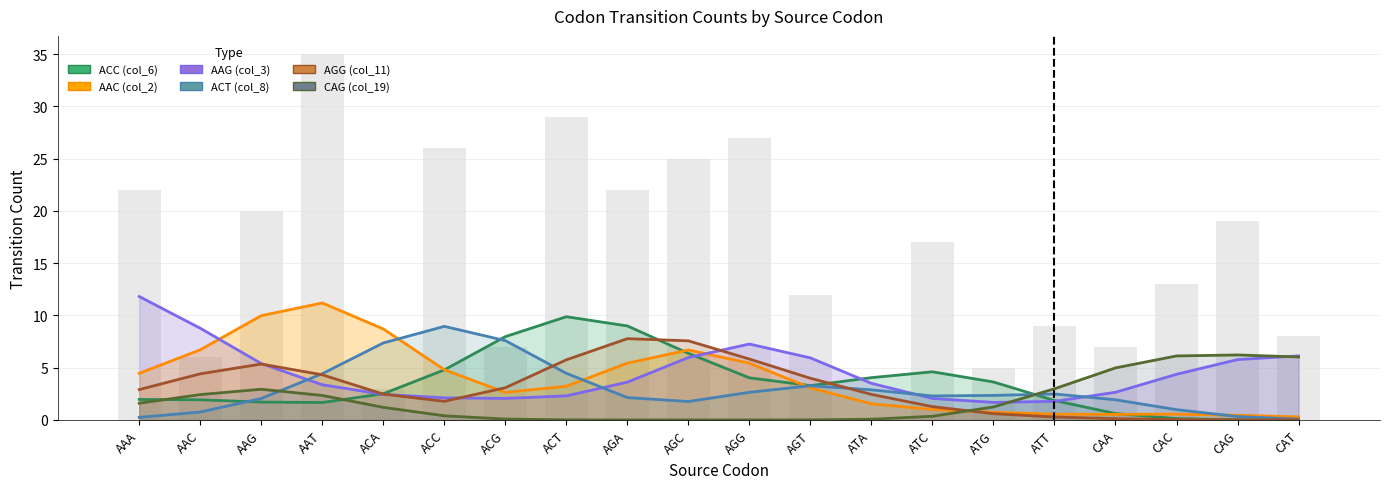

Which series has the widest spread of values?

AAC (col_2)